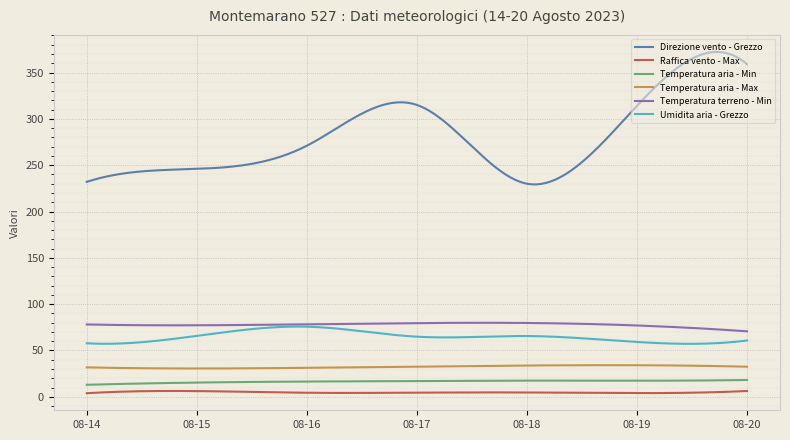

True or false: Temperatura terreno - Min and Raffica vento - Max cross at least once.

False